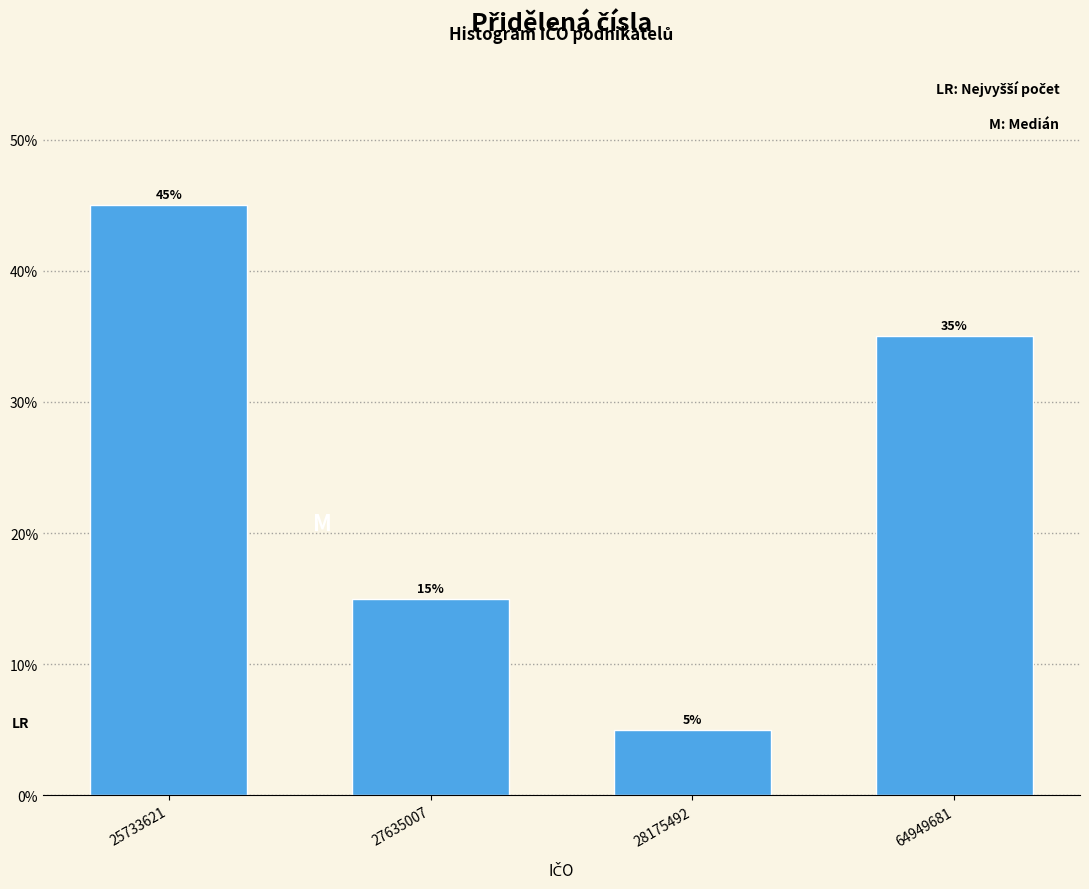

Reading right to left, transcribe all the data shown in this chart.

64949681=35	28175492=5	27635007=15	25733621=45